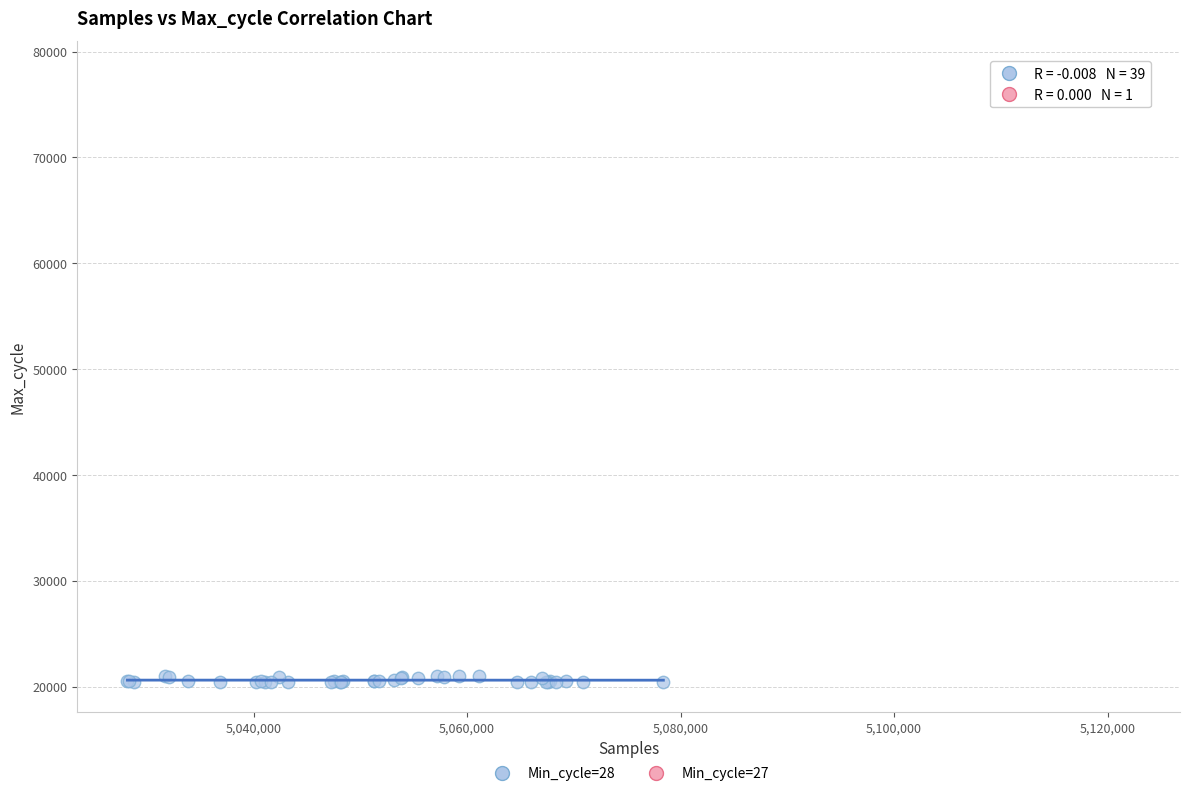

What are all the series names shown in the legend?

Min_cycle=28, Min_cycle=27